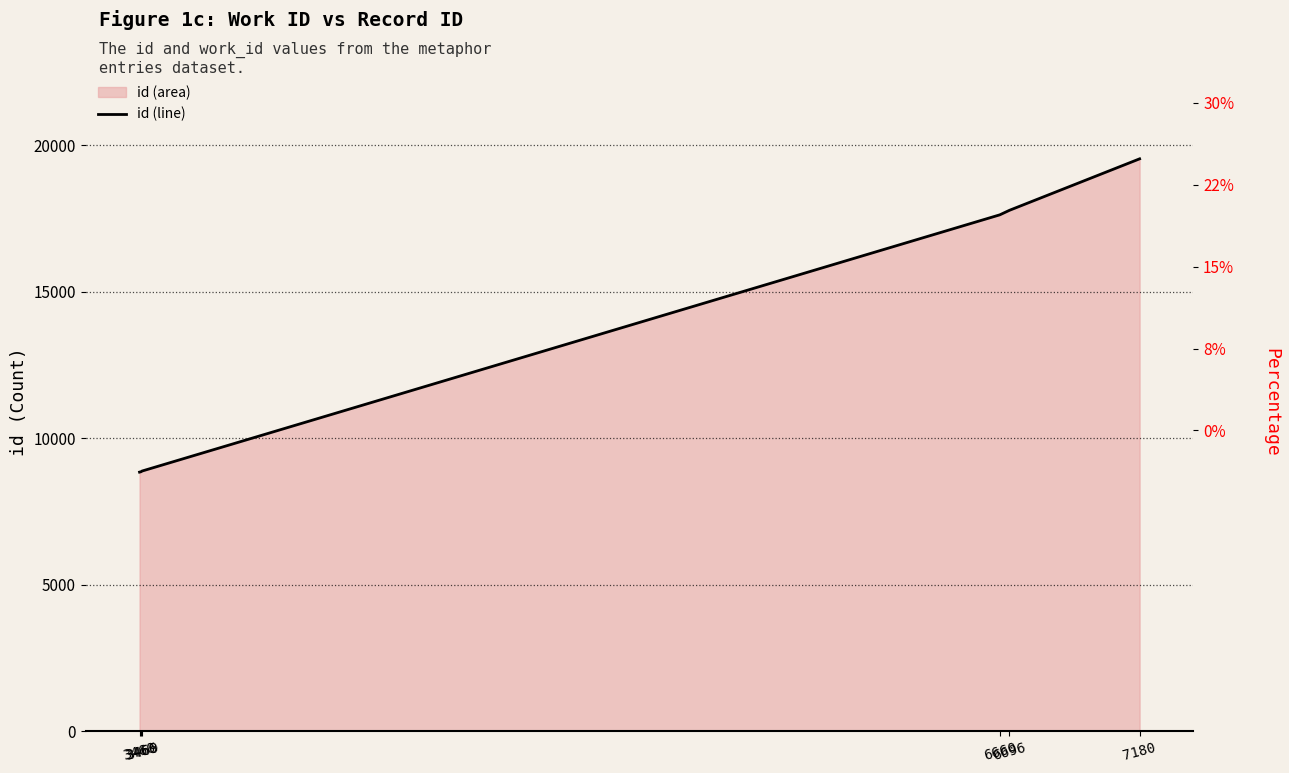

True or false: there are more than 2 points higher than both neighbors.

False